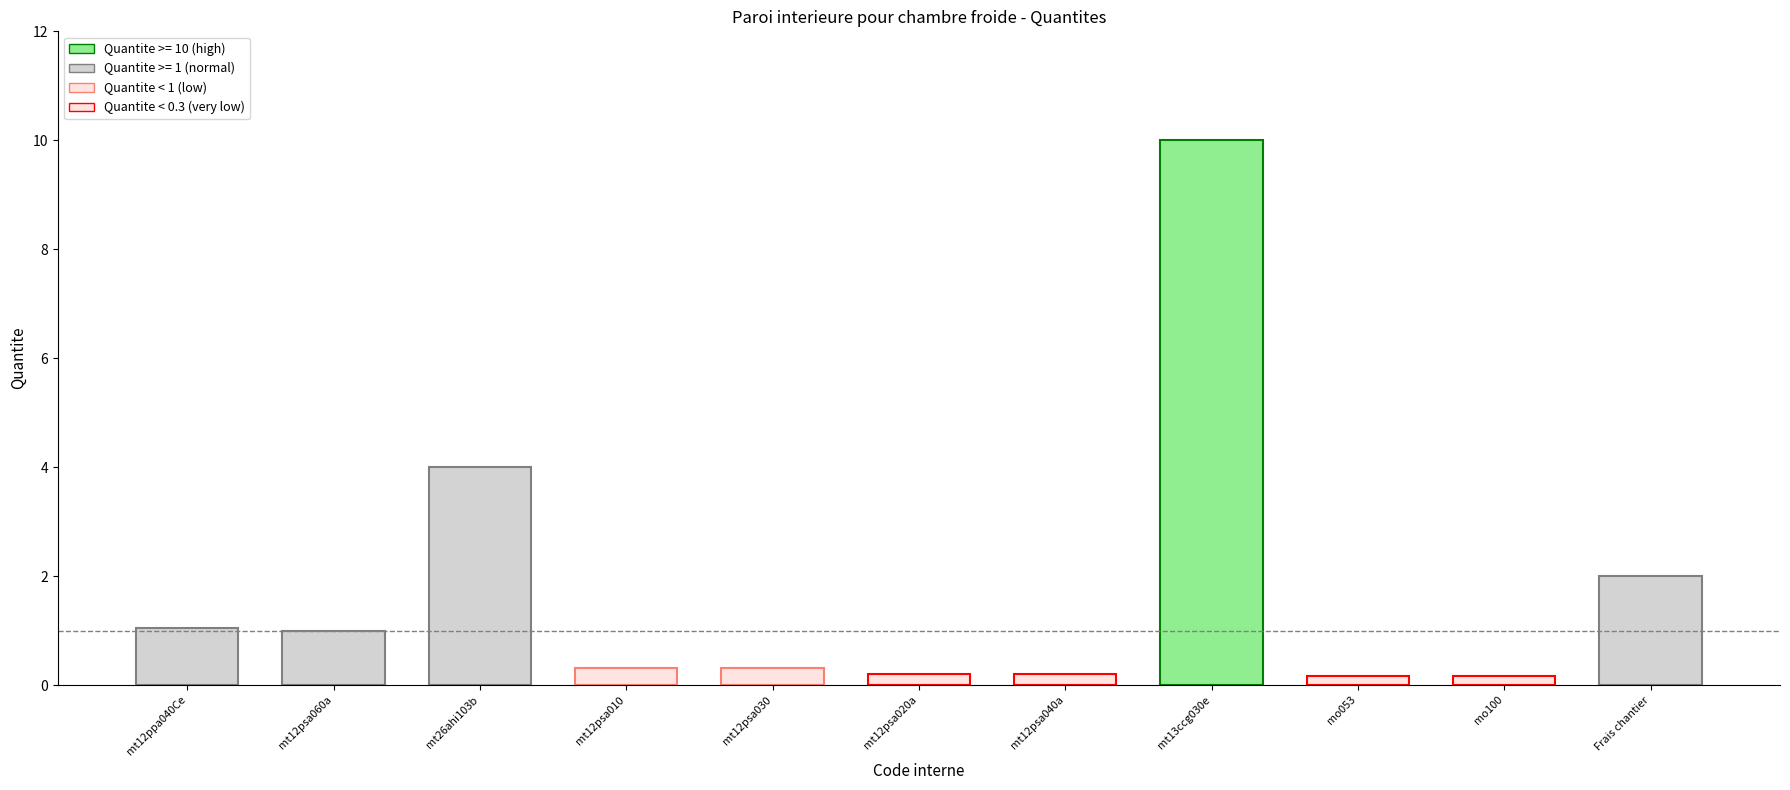

How many data points does each series have?

11